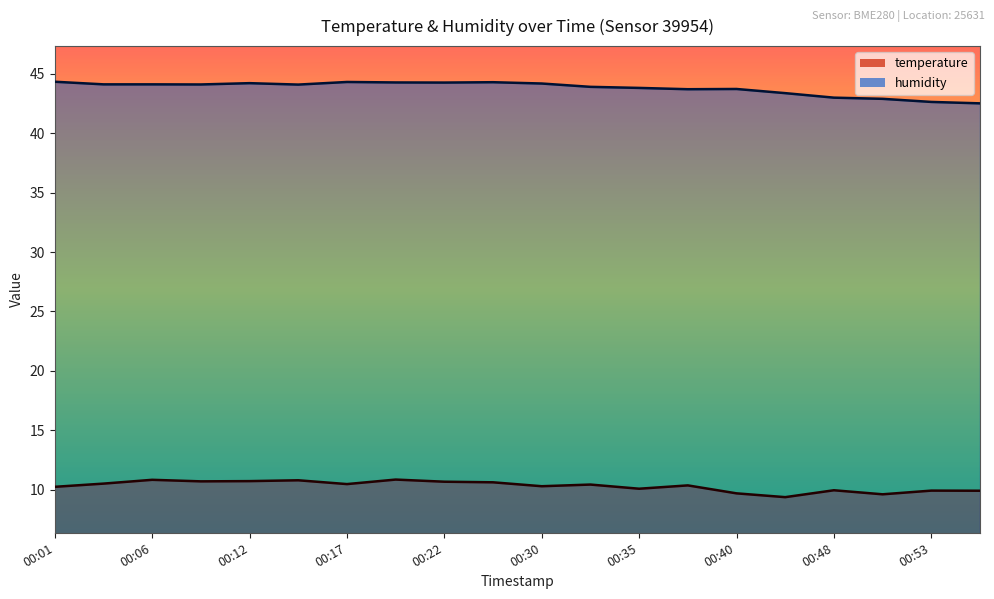

List the series in order of their peak value, lowest first.

temperature, humidity